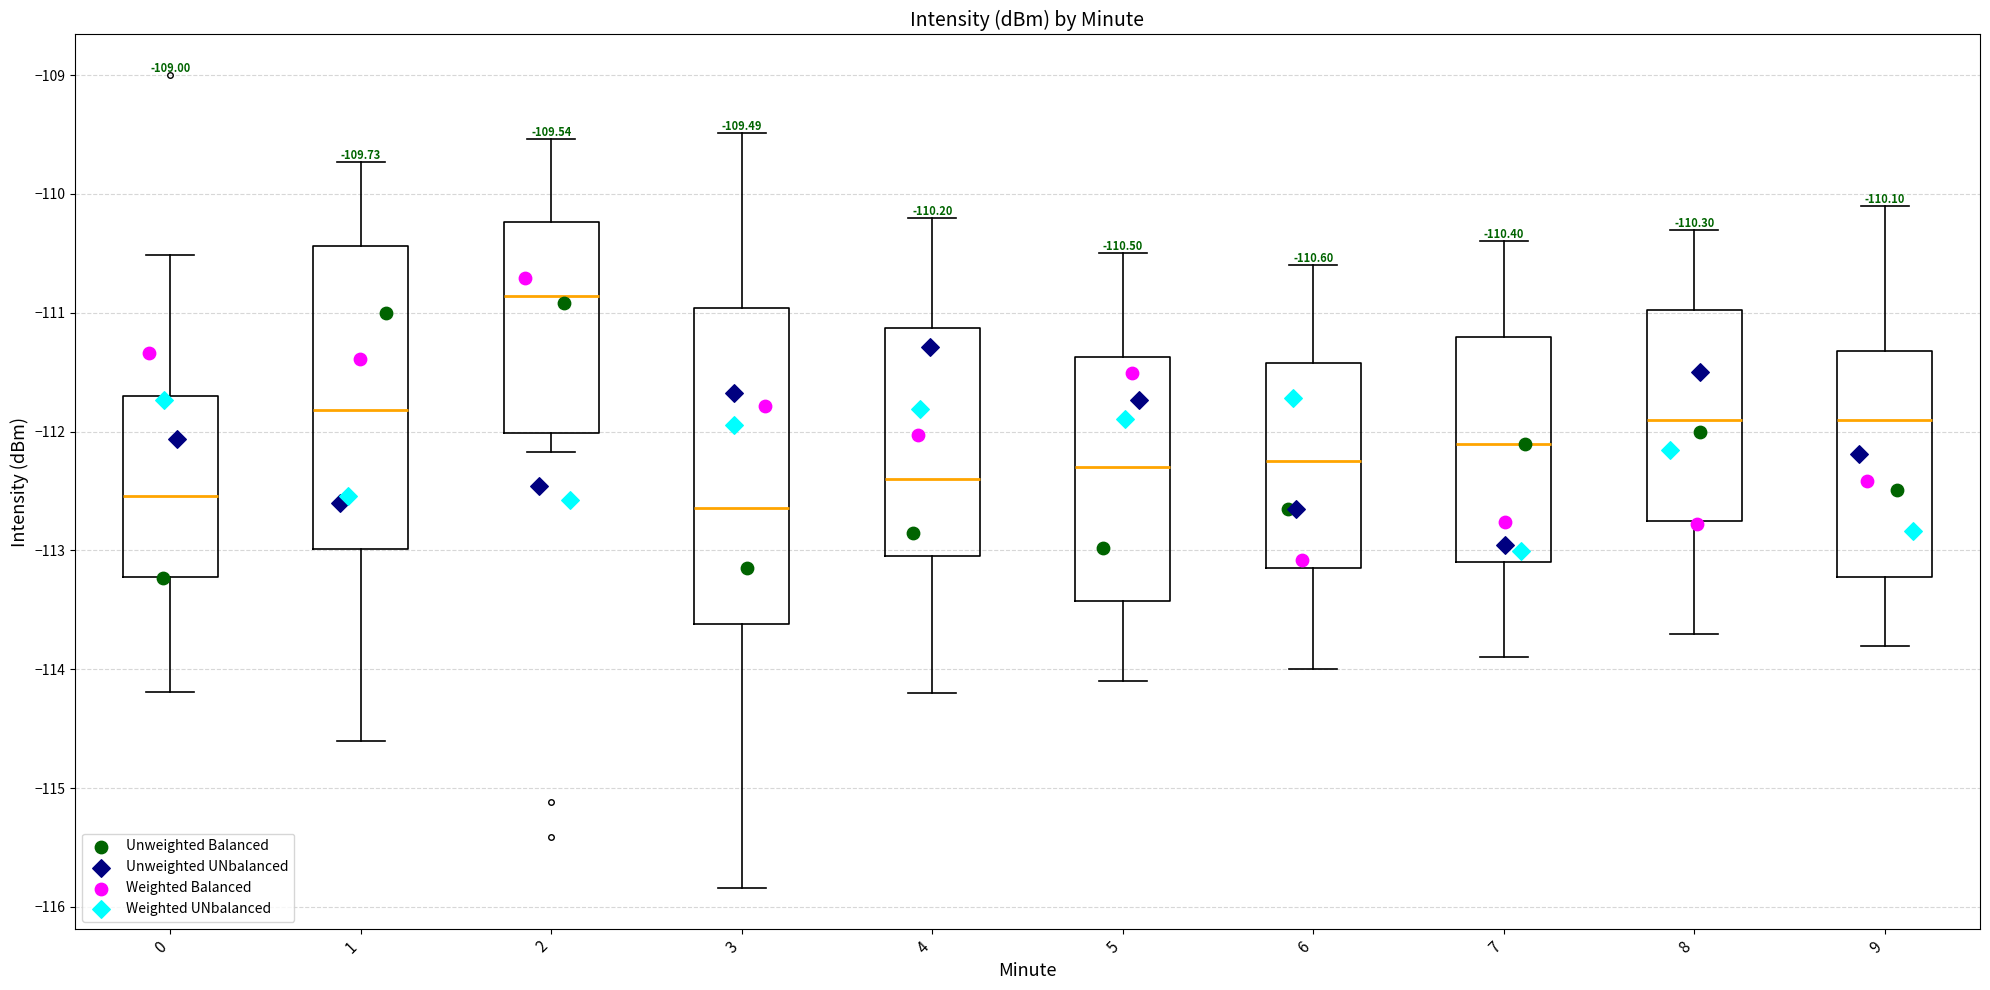

Which box has the highest median line?

2